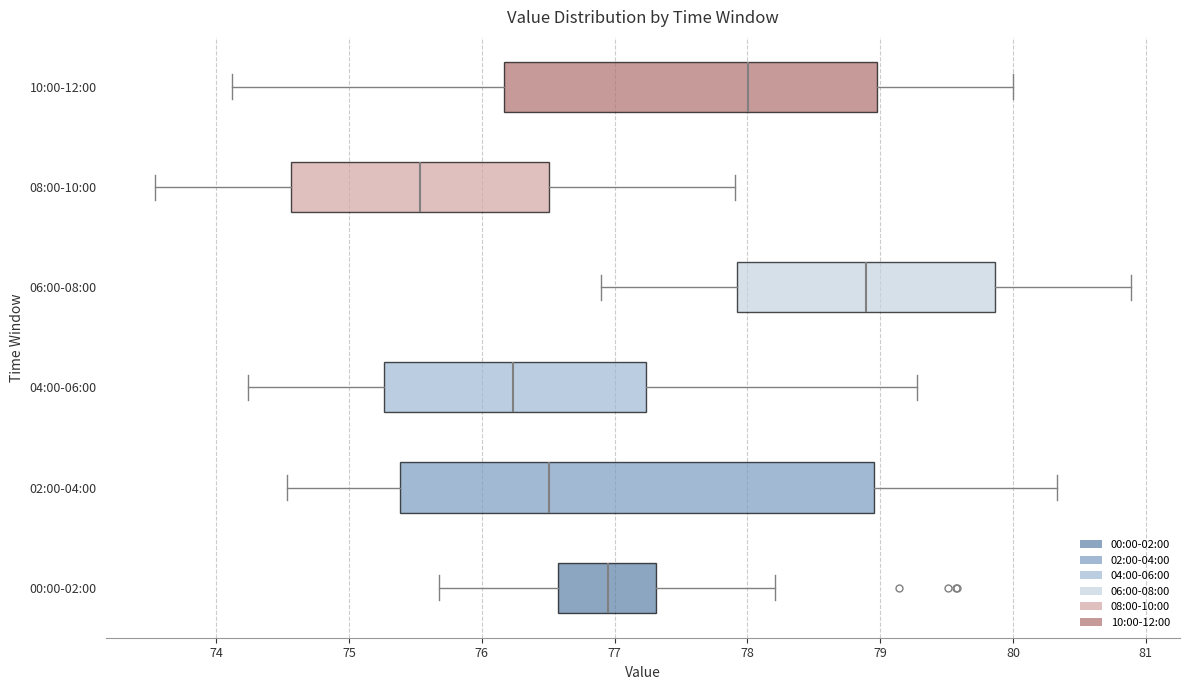

Reading bottom to top, read every box against the x-axis: the position of its median line, the range the box covers, and the ends of its whiskers. The values are not printed on the chart, so give them approximately, as read against the axis.

00:00-02:00: median 77.0, box 76.6 to 77.3, whiskers 75.7 to 78.2
02:00-04:00: median 76.5, box 75.4 to 79.0, whiskers 74.5 to 80.3
04:00-06:00: median 76.2, box 75.3 to 77.2, whiskers 74.2 to 79.3
06:00-08:00: median 78.9, box 77.9 to 79.9, whiskers 76.9 to 80.9
08:00-10:00: median 75.5, box 74.6 to 76.5, whiskers 73.5 to 77.9
10:00-12:00: median 78.0, box 76.2 to 79.0, whiskers 74.1 to 80.0